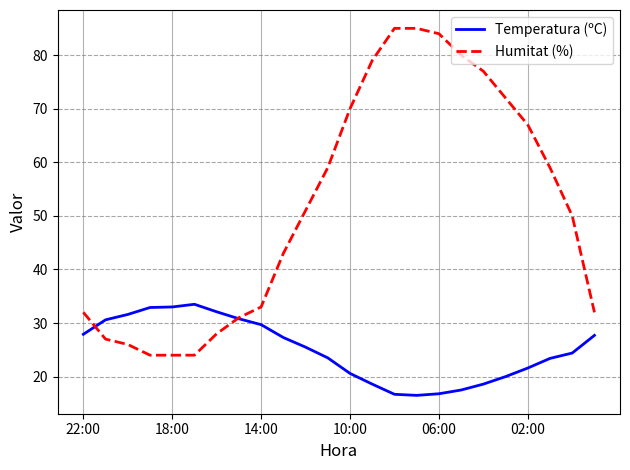

What is the minimum value shown in the chart?

16.5